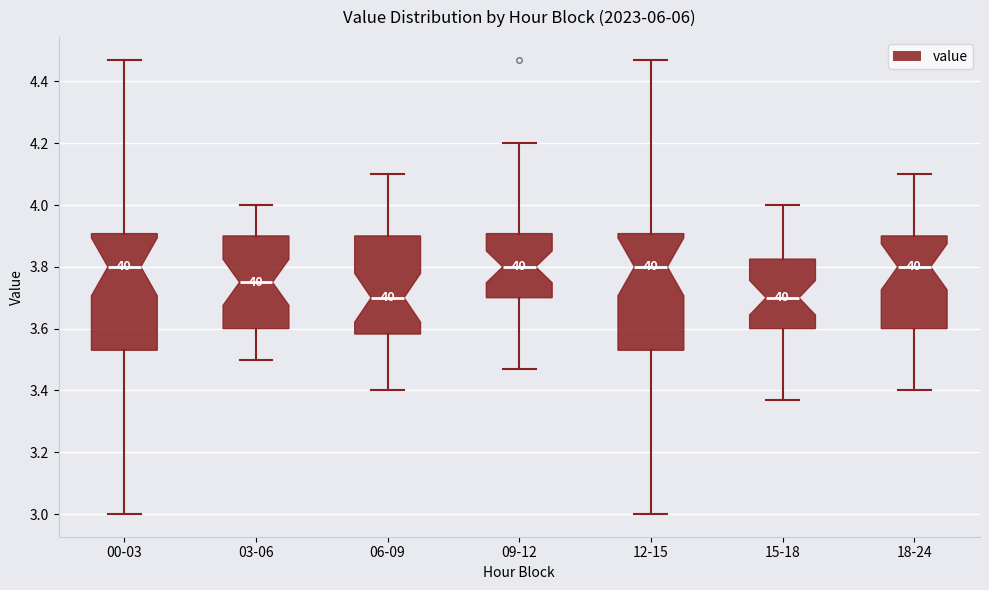

Reading left to right, transcribe this box plot: for each box, give where its median line is, the range the box spans, and where its two whiskers end, as read against the y-axis. The values are not printed on the chart, so give them approximately, as read against the axis.

00-03: median 3.80, box 3.54 to 3.90, whiskers 3.00 to 4.48
03-06: median 3.76, box 3.60 to 3.90, whiskers 3.50 to 4.00
06-09: median 3.70, box 3.58 to 3.90, whiskers 3.40 to 4.10
09-12: median 3.80, box 3.70 to 3.90, whiskers 3.48 to 4.20
12-15: median 3.80, box 3.54 to 3.90, whiskers 3.00 to 4.48
15-18: median 3.70, box 3.60 to 3.82, whiskers 3.38 to 4.00
18-24: median 3.80, box 3.60 to 3.90, whiskers 3.40 to 4.10